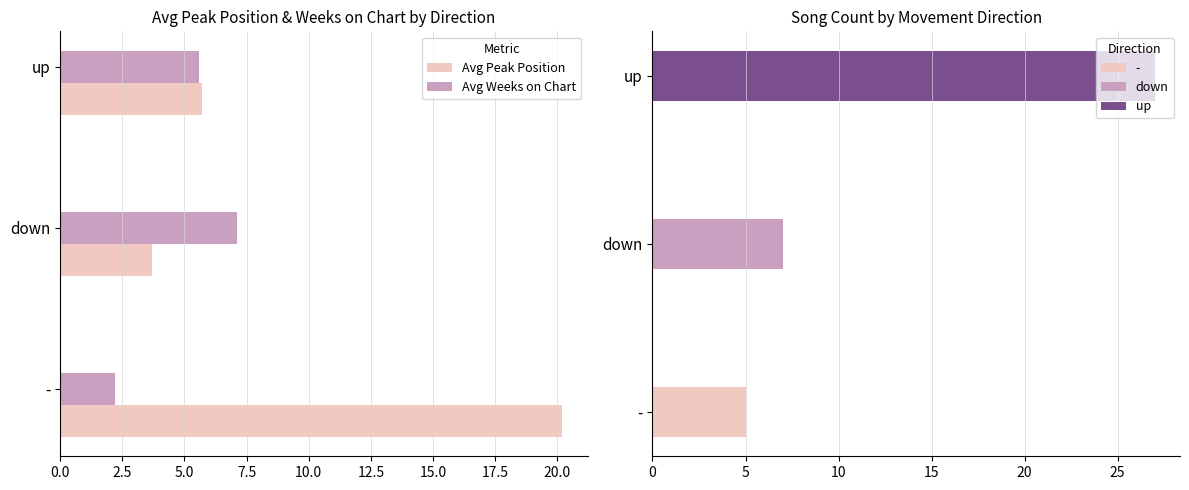

List the labels in order of Avg Peak Position value, smallest first.

down, up, -